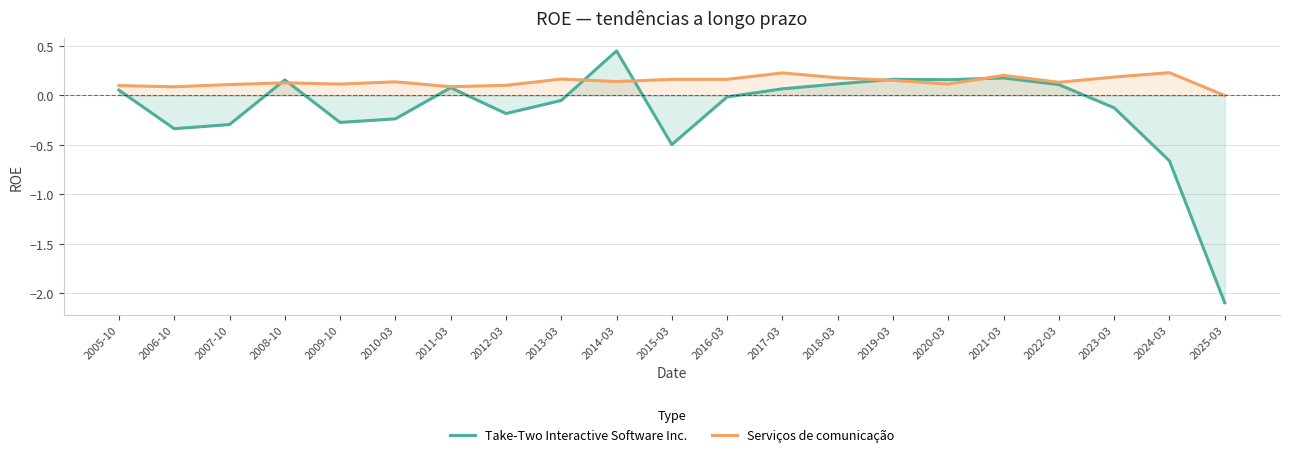

After their last crossing, which series has the higher values: Serviços de comunicação or Take-Two Interactive Software Inc.?

Serviços de comunicação